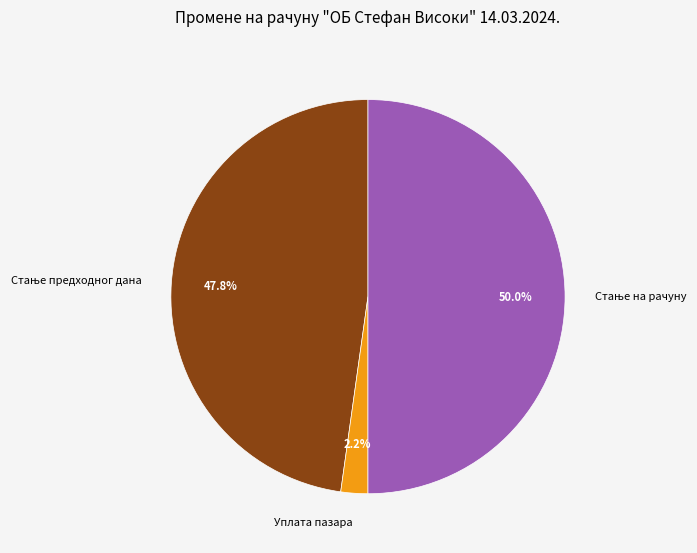

Is Уплата пазара the majority of the pie?

No